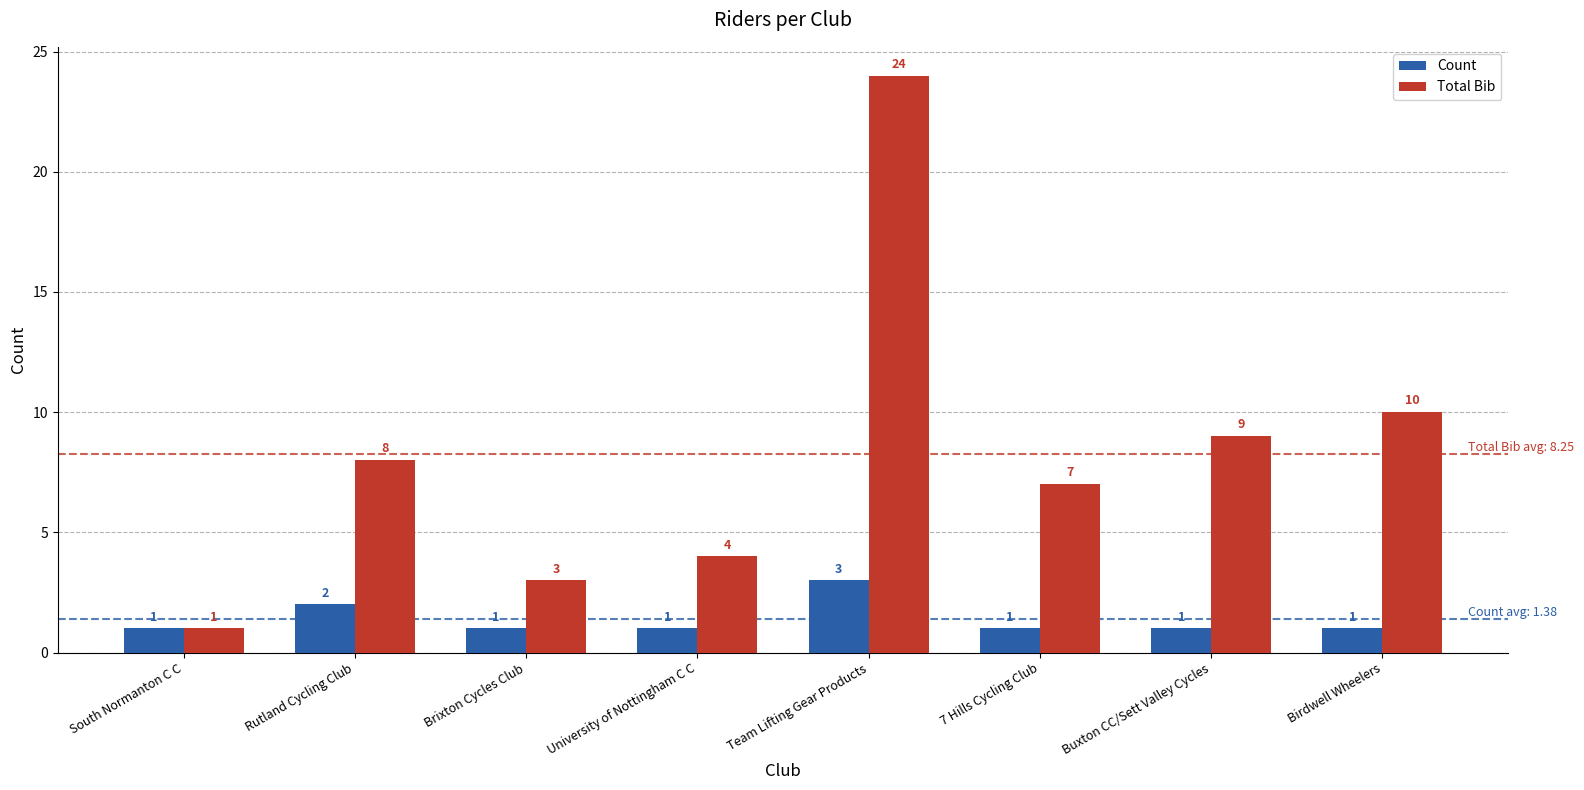

At which label is Total Bib closest to 12?

Birdwell Wheelers